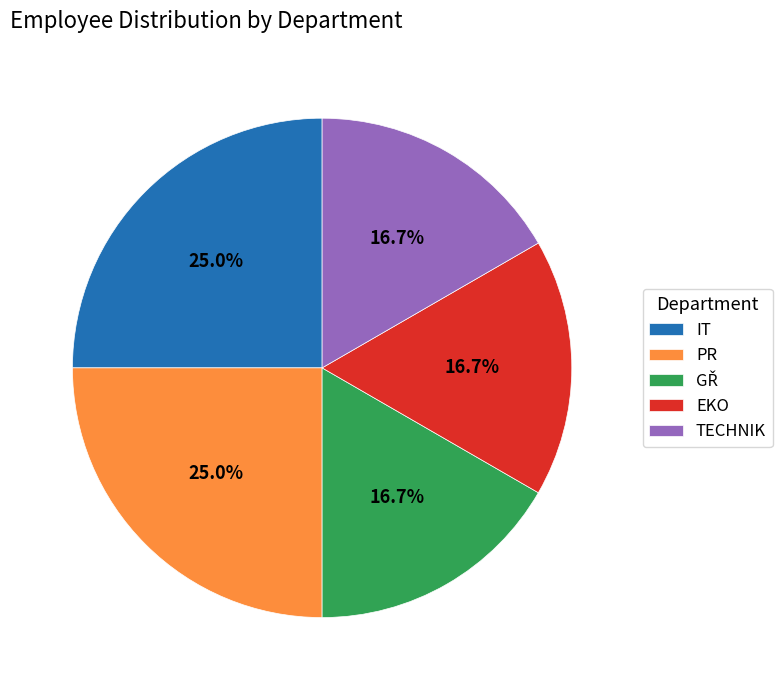

Is there a majority slice in this chart?

No